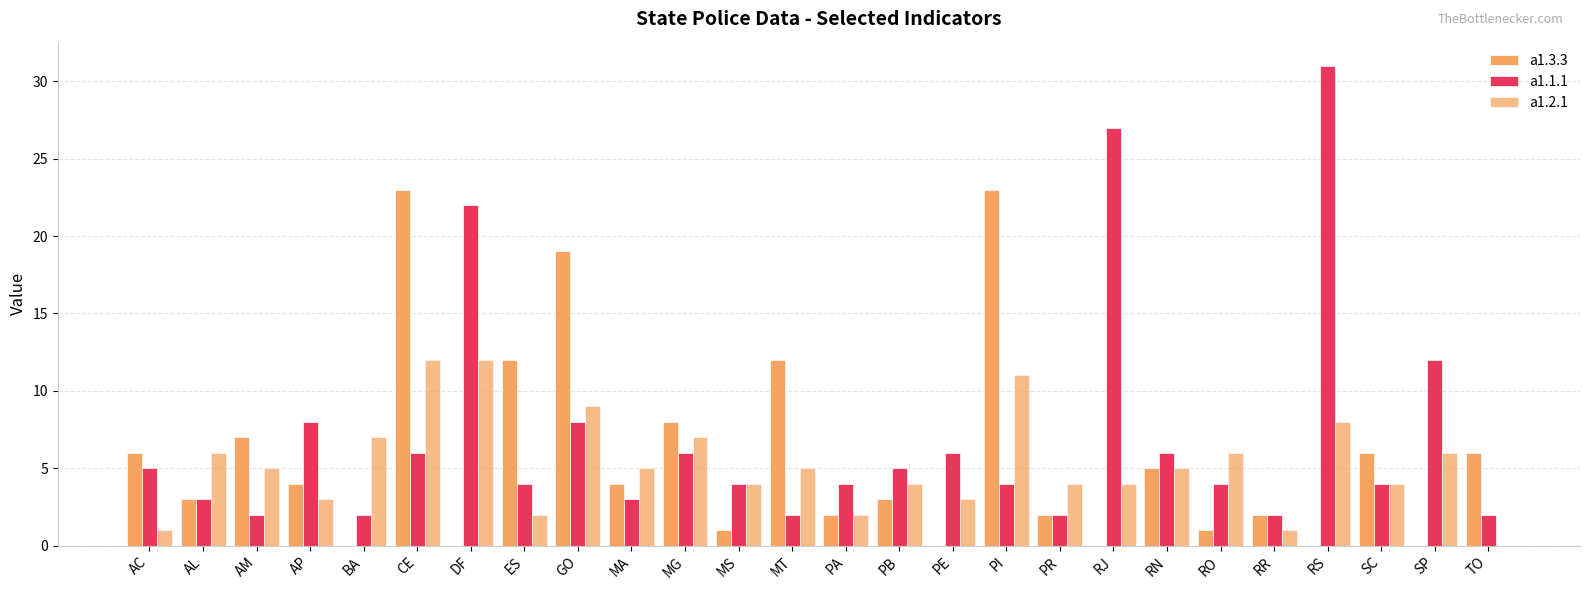

Does the chart contain stacked bars?

No